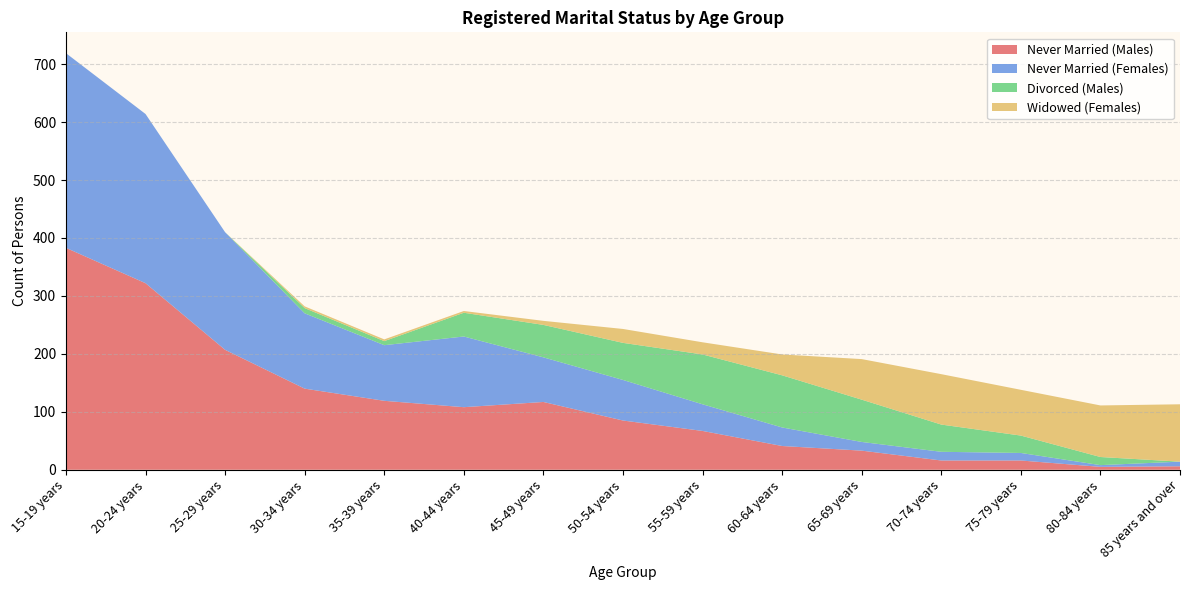

Reading right to left, extract all data points from this chart.

Never Married (Males): 6	5	16	16	33	41	67	85	117	108	119	140	207	322	383
Never Married (Females): 8	3	13	15	15	32	46	70	77	122	96	130	203	292	336
Divorced (Males): 0	14	30	47	73	90	86	64	56	41	7	9	0	0	0
Widowed (Females): 99	89	79	87	70	36	21	24	7	3	3	3	0	0	0